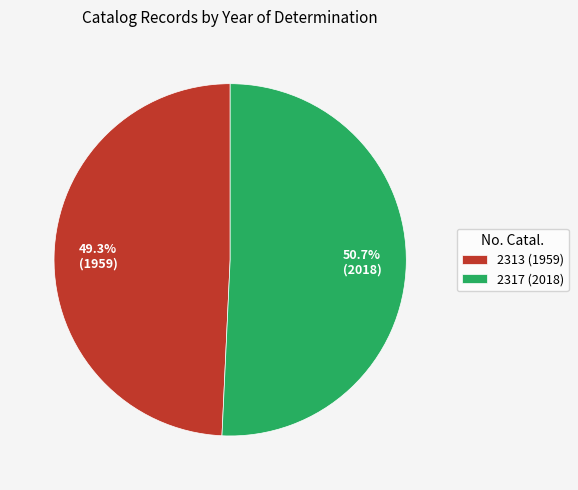

How many segments does this pie chart have?

2